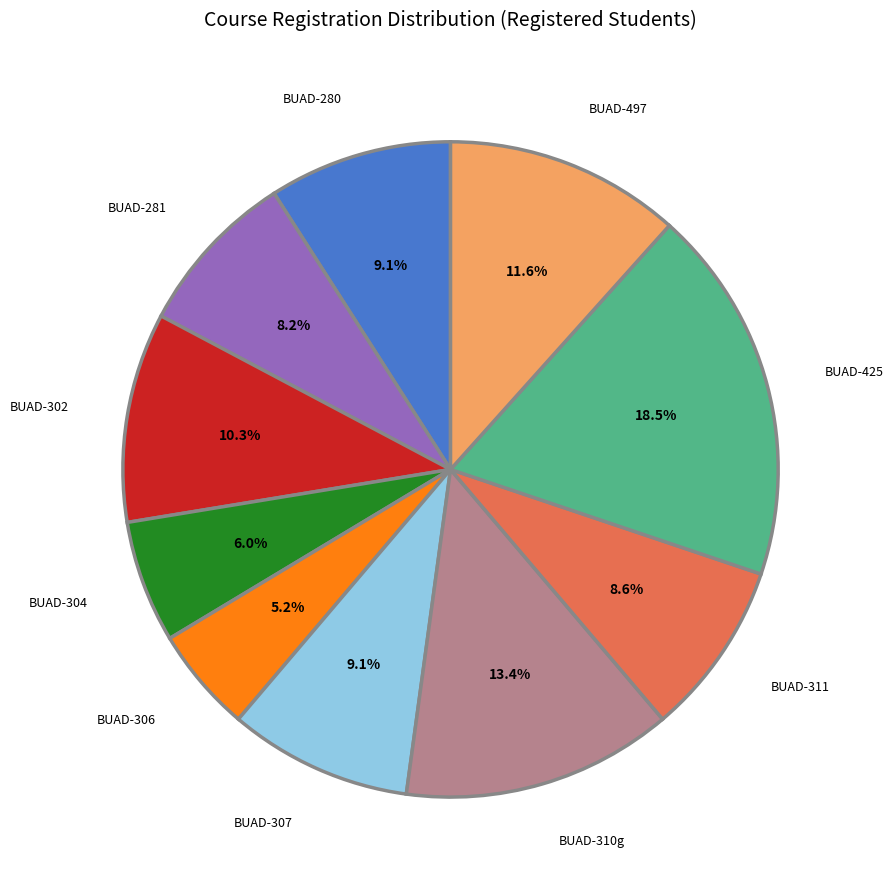

What is the ratio of the value at BUAD-497 to the value at BUAD-304?

1.9